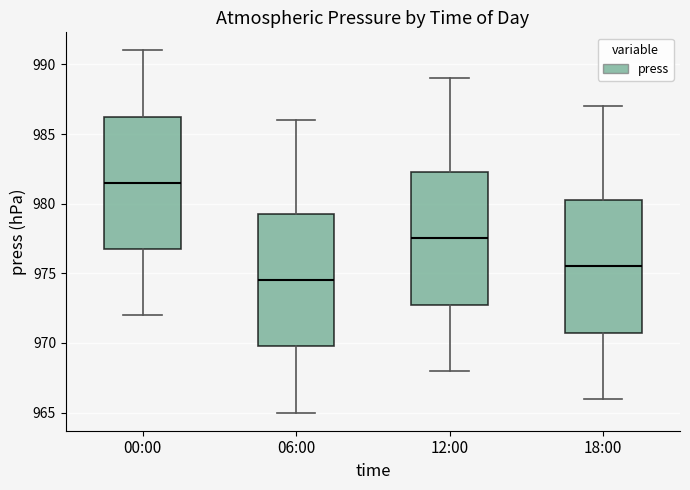

Where does the lower whisker of the box for 18:00 end on the y-axis? The values are not printed on the chart, so give them approximately, as read against the axis.

966.0